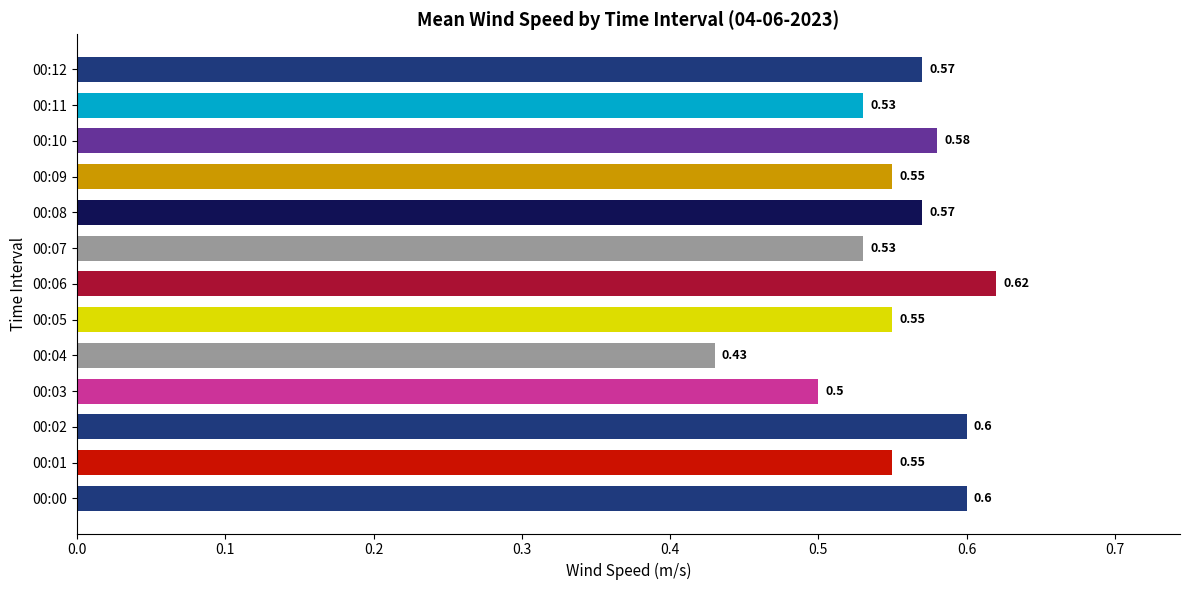

Which label corresponds to the smallest value in the chart?

00:04